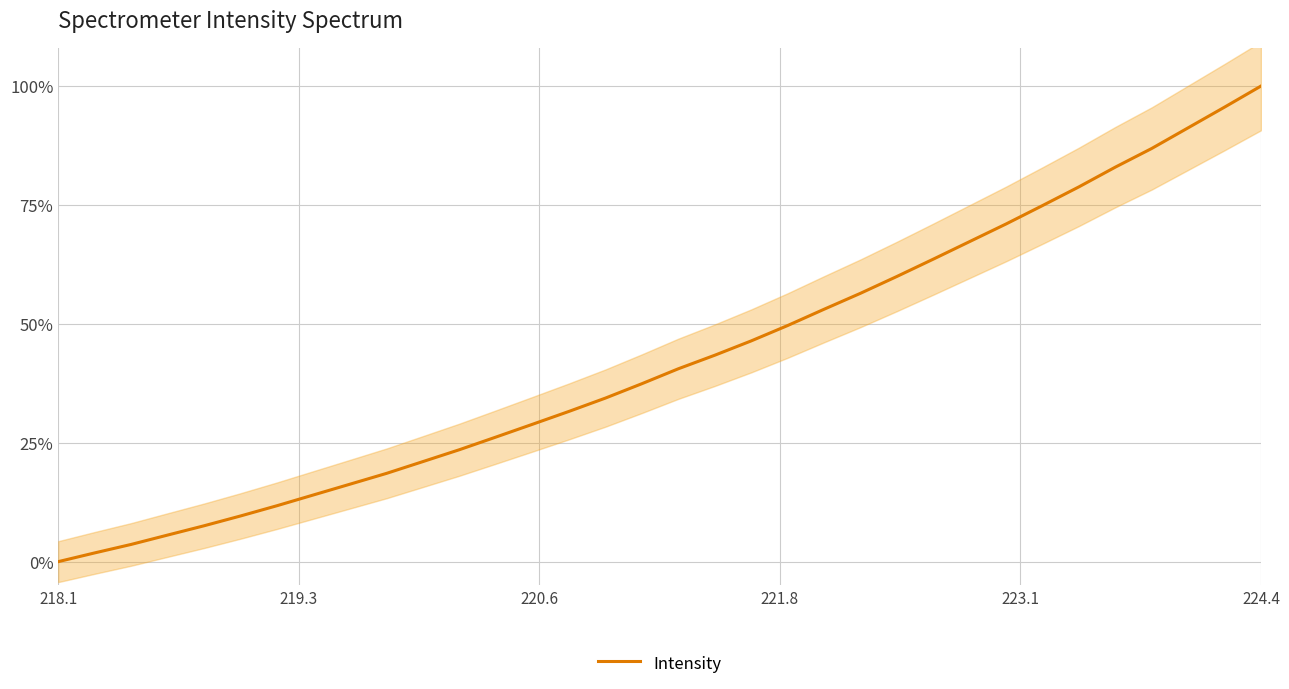

What is the difference between the maximum and minimum values?

100.0